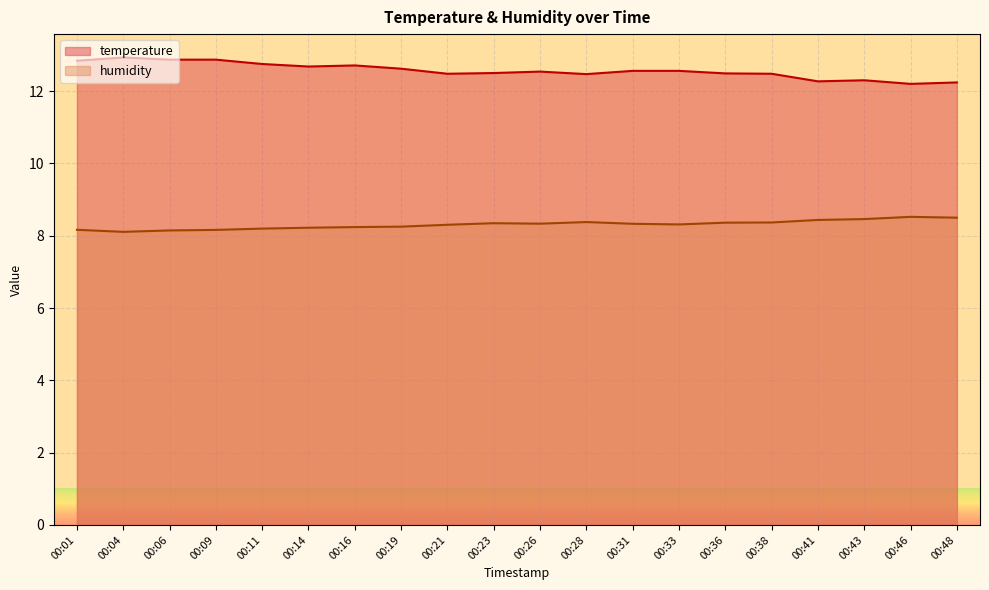

Rank the series at 00:14 from highest to lowest value.

temperature, humidity